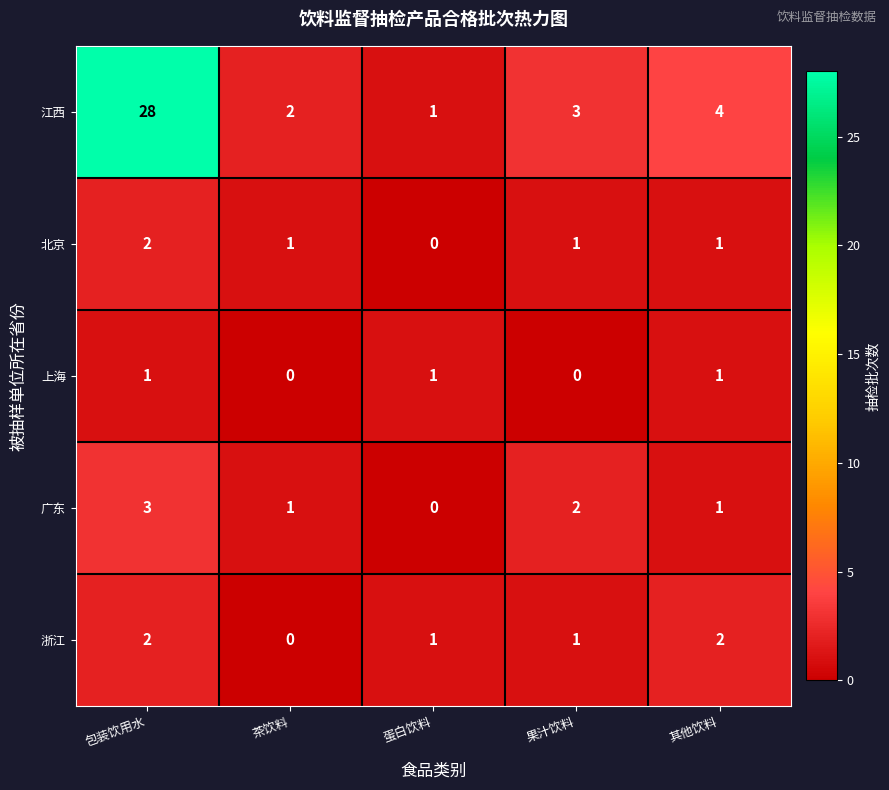

Reading left to right, what are all the values shown in this chart?

江西: 包装饮用水=28	茶饮料=2	蛋白饮料=1	果汁饮料=3	其他饮料=4
北京: 包装饮用水=2	茶饮料=1	蛋白饮料=0	果汁饮料=1	其他饮料=1
上海: 包装饮用水=1	茶饮料=0	蛋白饮料=1	果汁饮料=0	其他饮料=1
广东: 包装饮用水=3	茶饮料=1	蛋白饮料=0	果汁饮料=2	其他饮料=1
浙江: 包装饮用水=2	茶饮料=0	蛋白饮料=1	果汁饮料=1	其他饮料=2